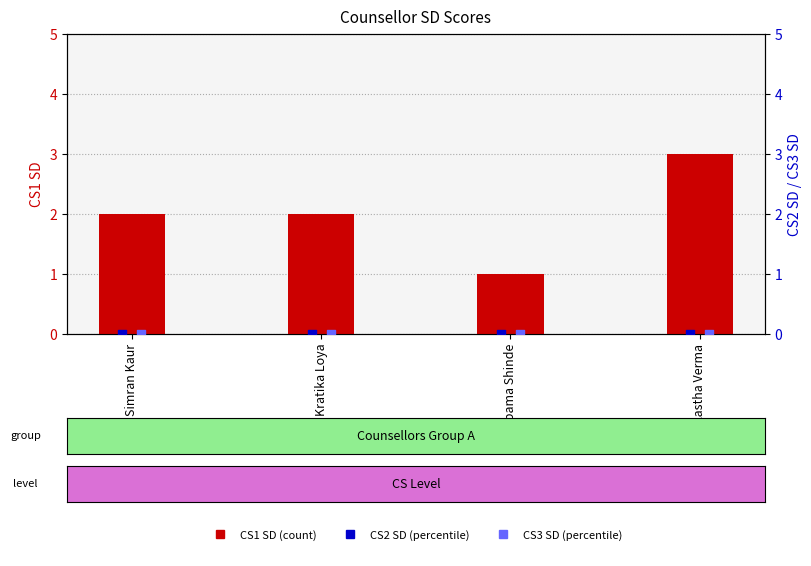

What are all the series names shown in the legend?

CS1 SD, CS2 SD, CS3 SD